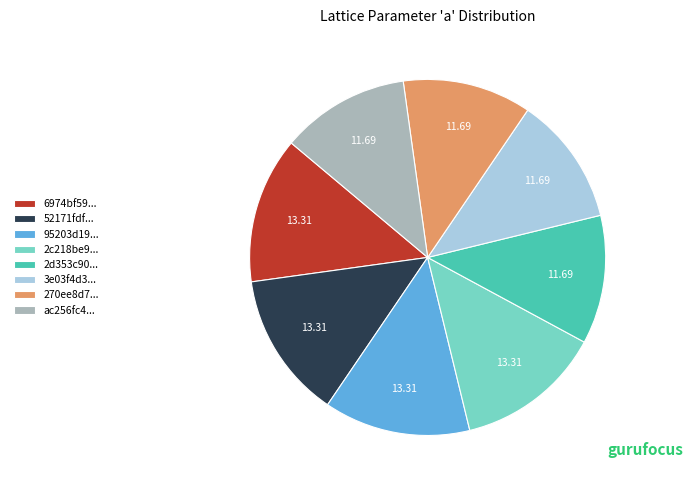

Does any single category account for the majority?

No